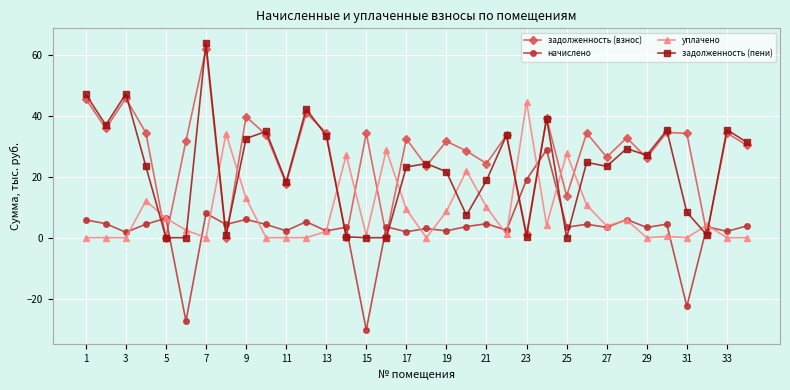

Which series has the largest total across all categories?

задолженность (взнос)